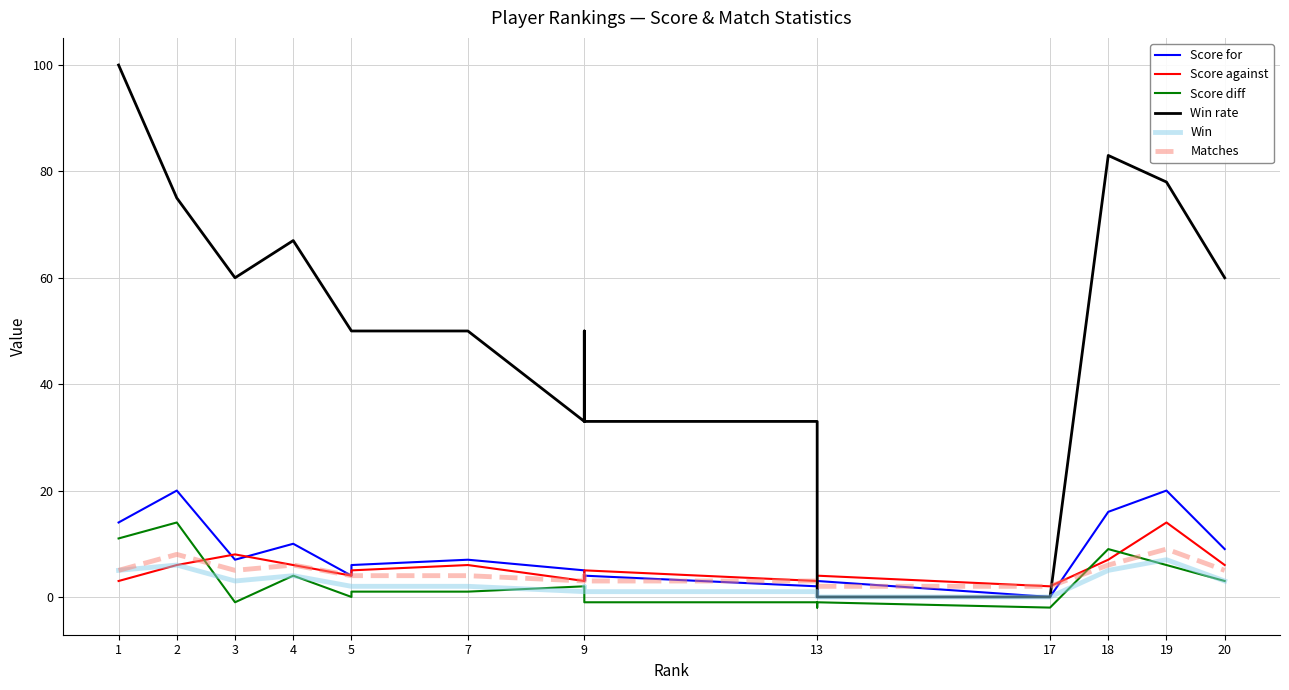

True or false: Score for has a value of 0 at 16.

True